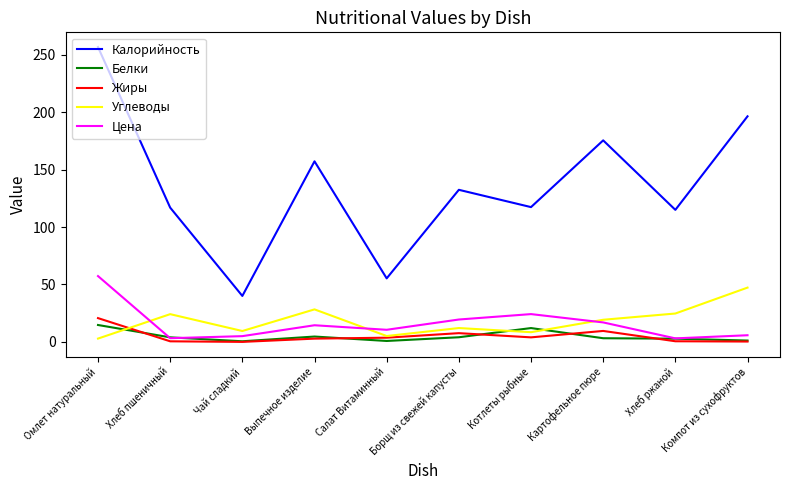

How many values in the Жиры series are below 3?

5